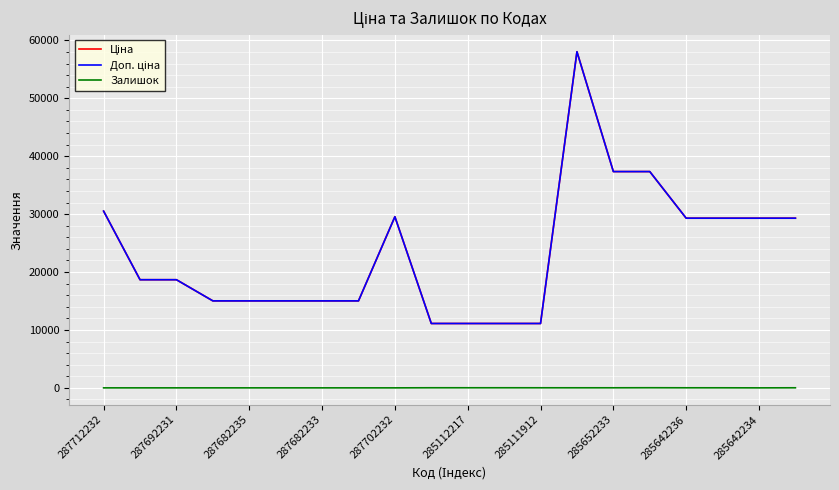

Rank the series by their maximum value, from lowest to highest.

Залишок, Ціна, Доп. ціна